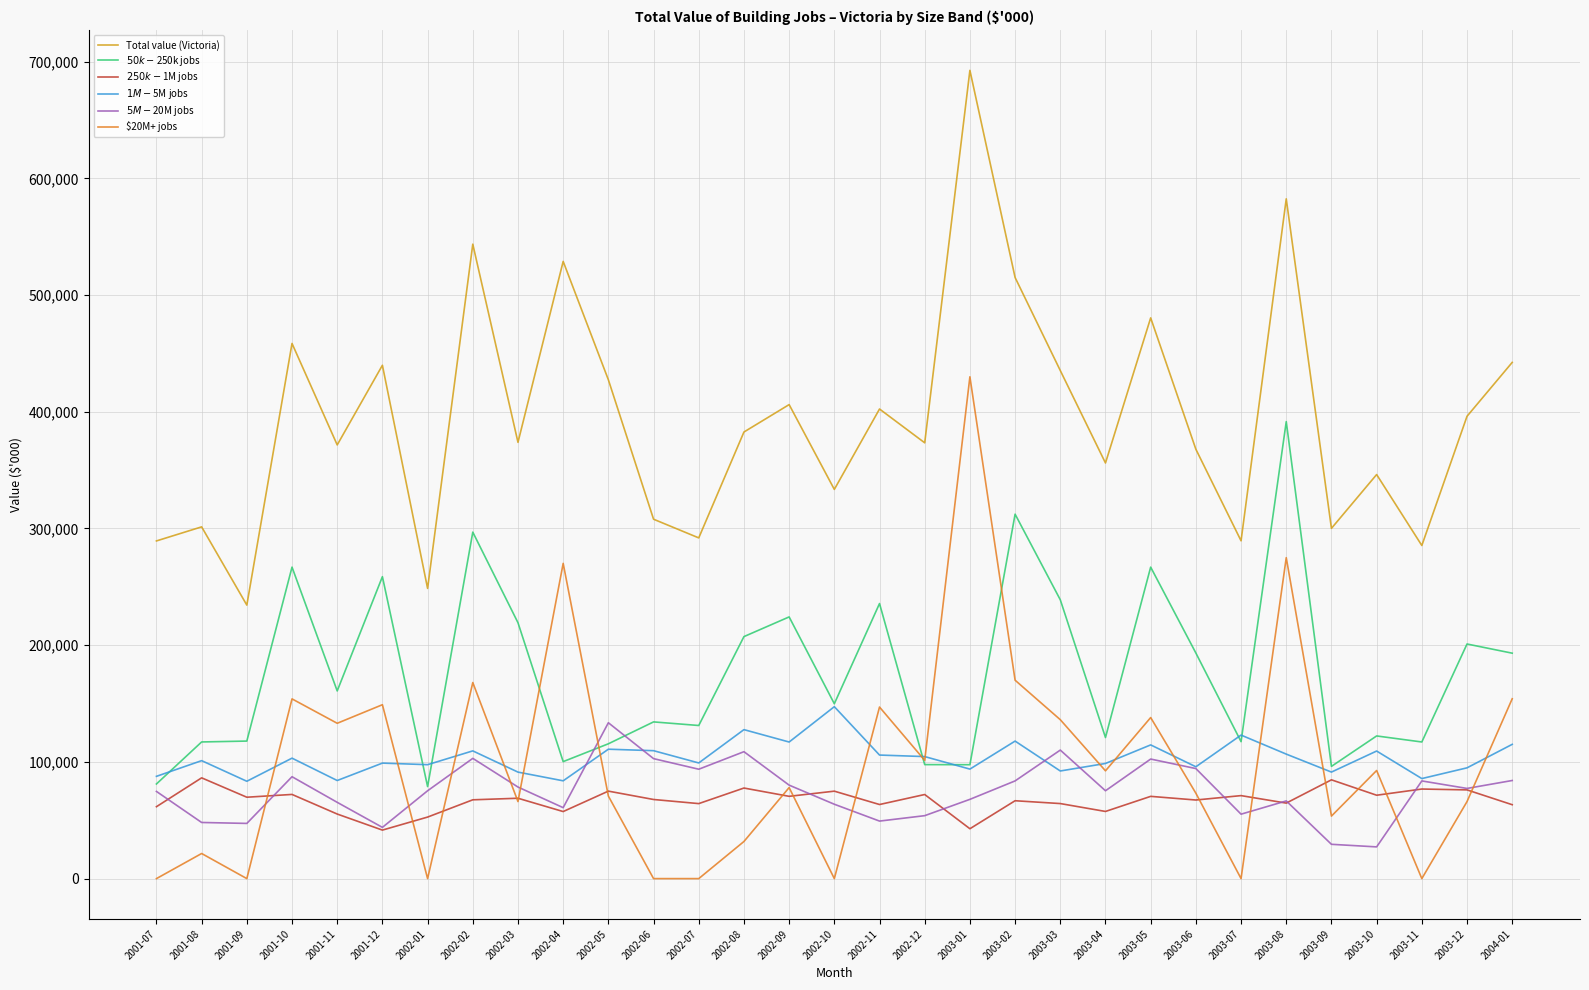

How many interior local peaks does the Total value (Victoria) series have?

11